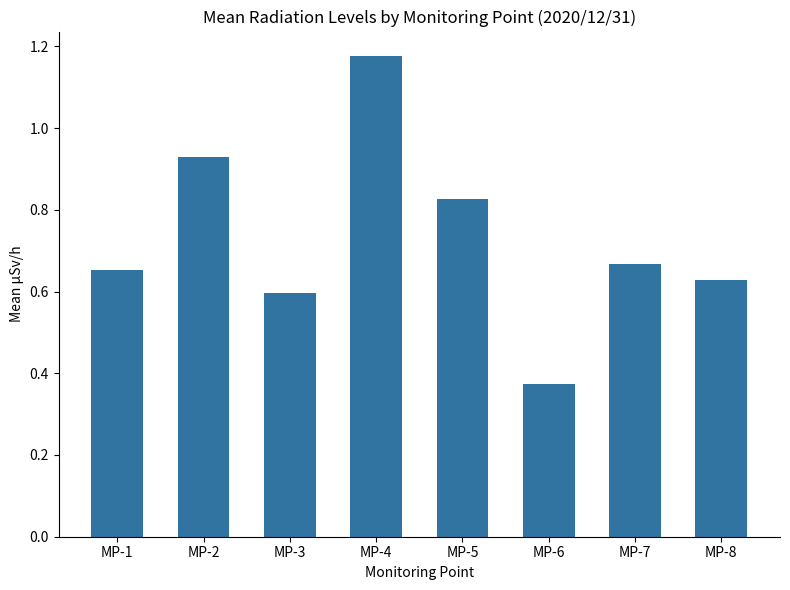

What is the sum of all values?

5.9